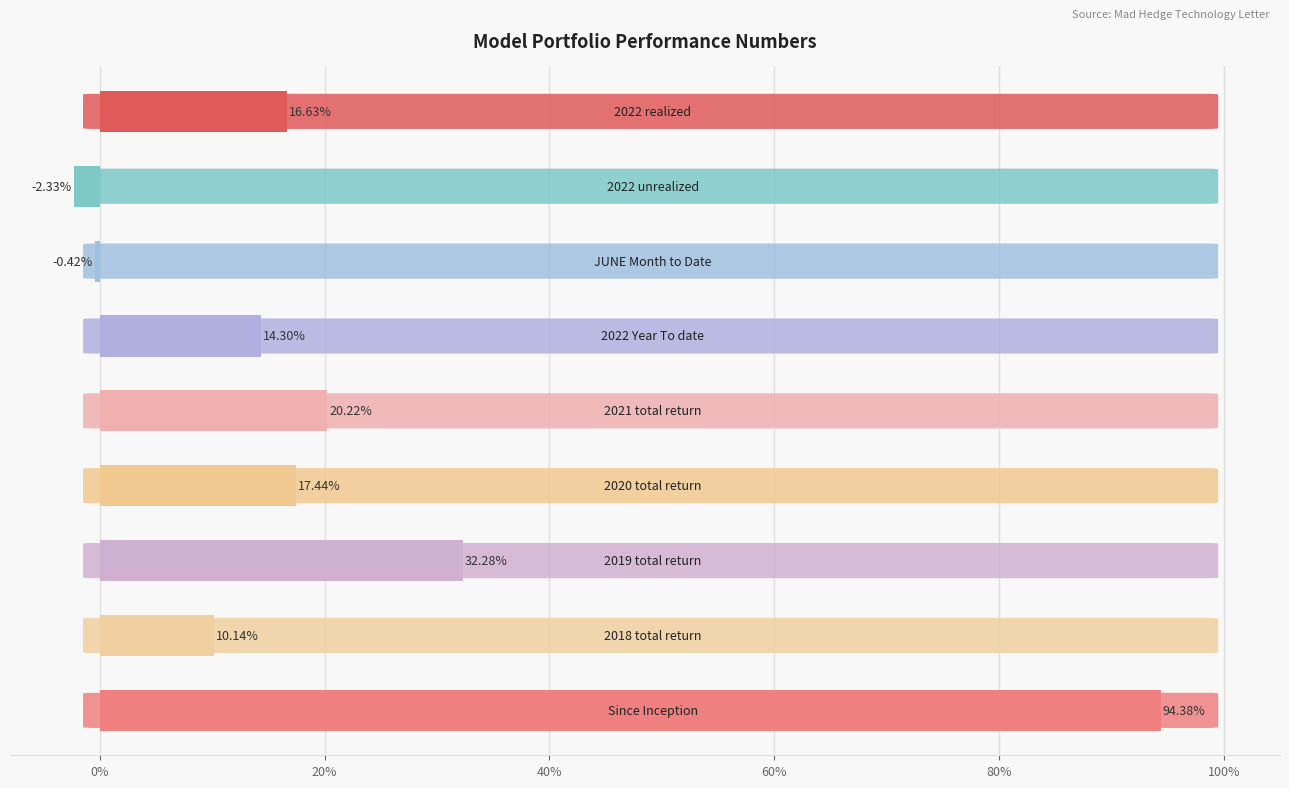

Does the chart contain any negative values?

Yes